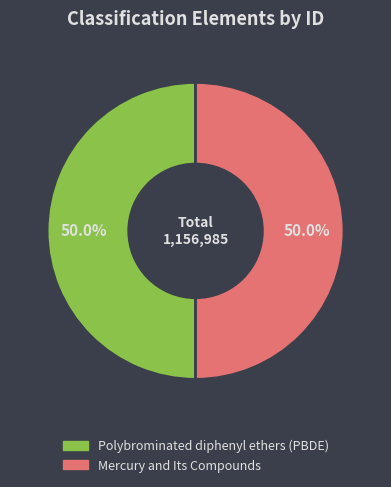

Is it true that Mercury and Its Compounds is 50% of the pie?

True